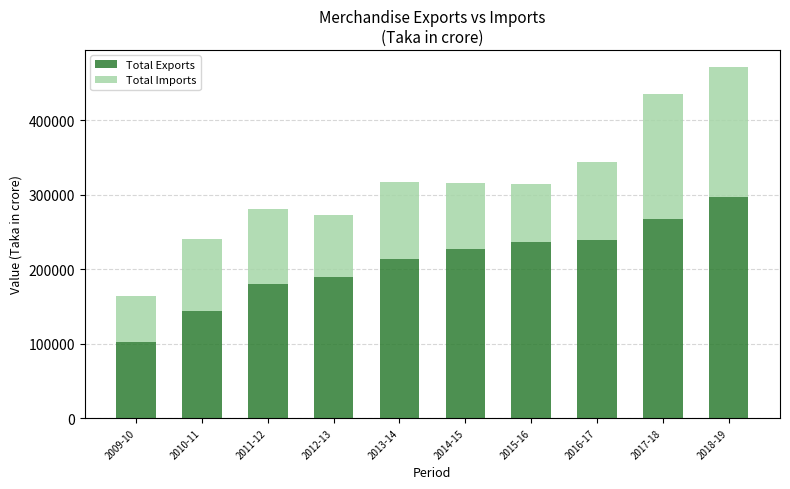

How many bars are there in total?

10